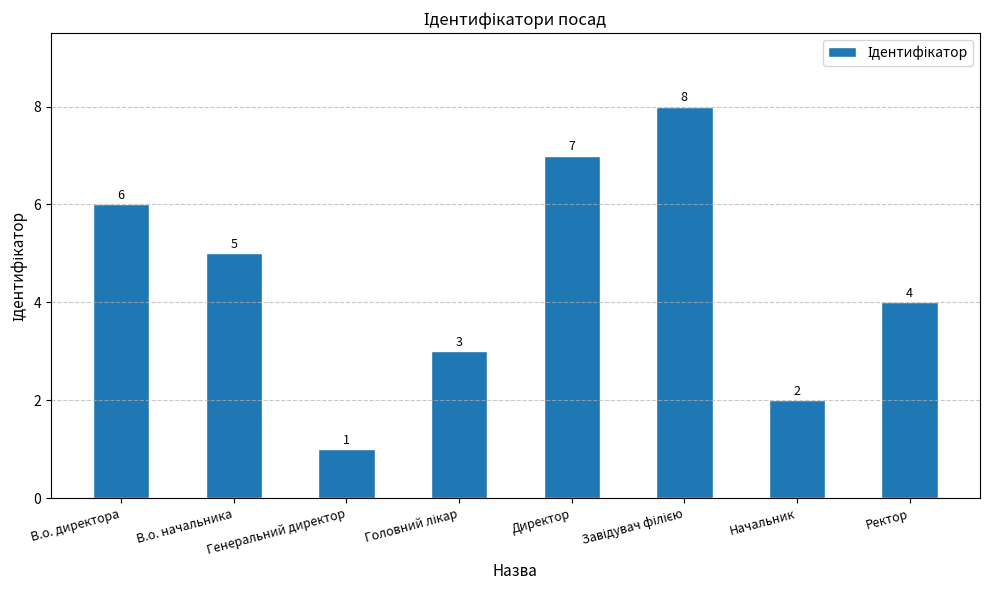

Which category has the lowest value across all series?

Генеральний директор